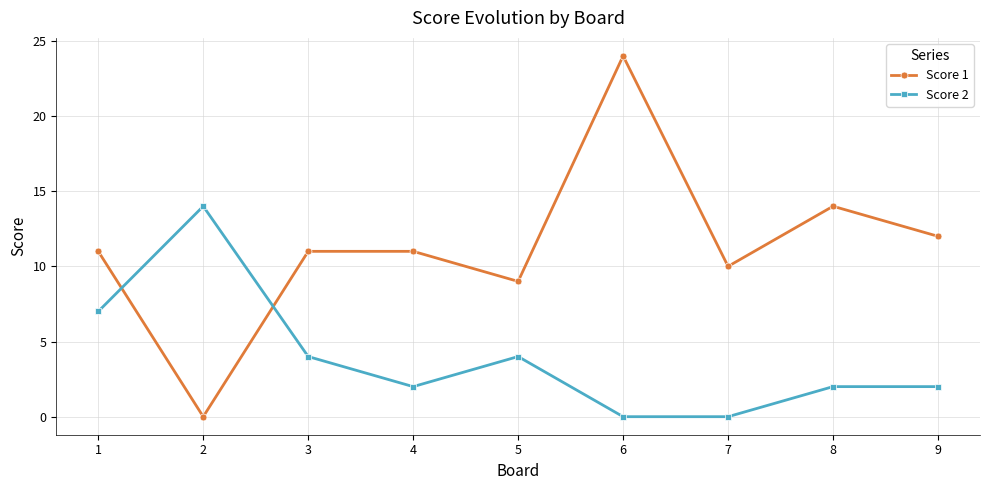

Does the chart have visible grid lines?

Yes